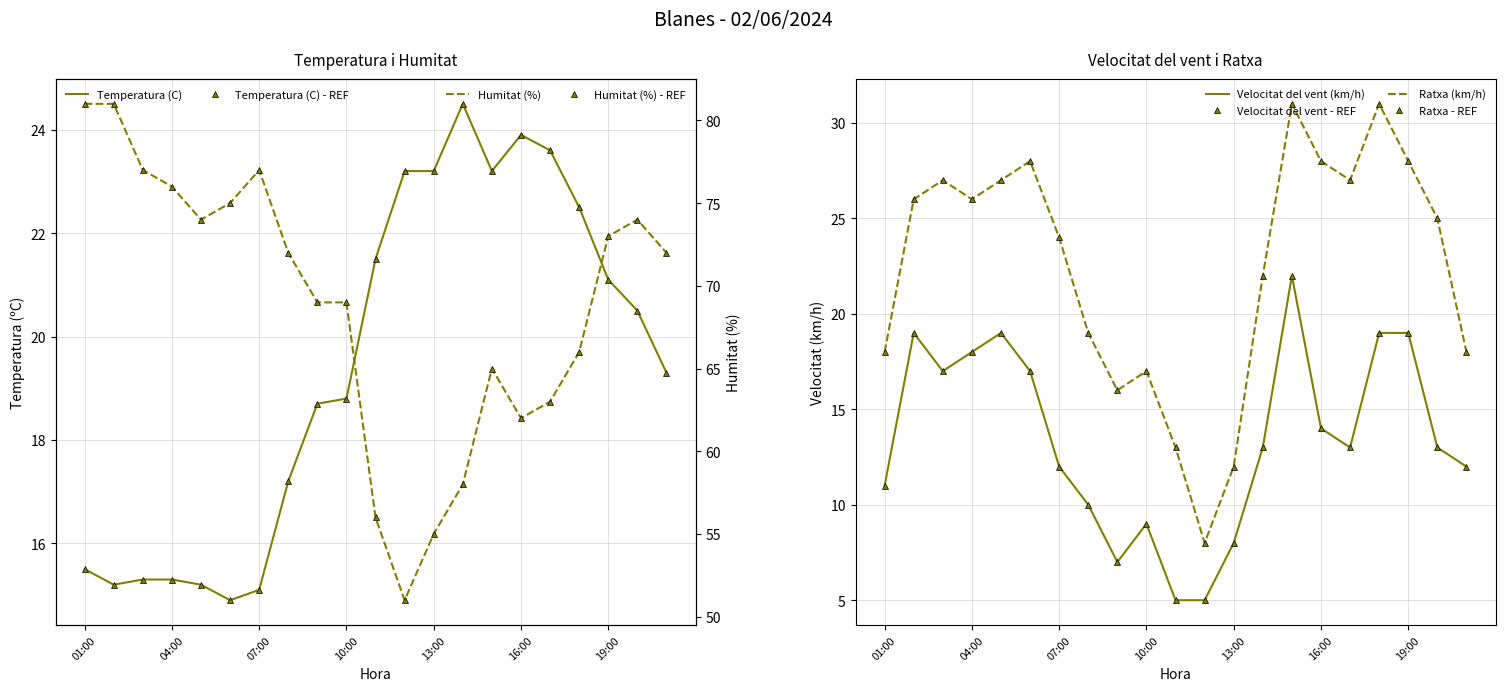

Reading left to right, list all the values displayed in this chart.

Temperatura (C): 01:00=15.5	02:00=15.2	03:00=15.3	04:00=15.3	05:00=15.2	06:00=14.9	07:00=15.1	08:00=17.2	09:00=18.7	10:00=18.8	11:00=21.5	12:00=23.2	13:00=23.2	14:00=24.5	15:00=23.2	16:00=23.9	17:00=23.6	18:00=22.5	19:00=21.1	20:00=20.5	21:00=19.3
Humitat (%): 01:00=81.0	02:00=81.0	03:00=77.0	04:00=76.0	05:00=74.0	06:00=75.0	07:00=77.0	08:00=72.0	09:00=69.0	10:00=69.0	11:00=56.0	12:00=51.0	13:00=55.0	14:00=58.0	15:00=65.0	16:00=62.0	17:00=63.0	18:00=66.0	19:00=73.0	20:00=74.0	21:00=72.0
Velocitat del vent (km/h): 01:00=11.0	02:00=19.0	03:00=17.0	04:00=18.0	05:00=19.0	06:00=17.0	07:00=12.0	08:00=10.0	09:00=7.0	10:00=9.0	11:00=5.0	12:00=5.0	13:00=8.0	14:00=13.0	15:00=22.0	16:00=14.0	17:00=13.0	18:00=19.0	19:00=19.0	20:00=13.0	21:00=12.0
Ratxa (km/h): 01:00=18.0	02:00=26.0	03:00=27.0	04:00=26.0	05:00=27.0	06:00=28.0	07:00=24.0	08:00=19.0	09:00=16.0	10:00=17.0	11:00=13.0	12:00=8.0	13:00=12.0	14:00=22.0	15:00=31.0	16:00=28.0	17:00=27.0	18:00=31.0	19:00=28.0	20:00=25.0	21:00=18.0